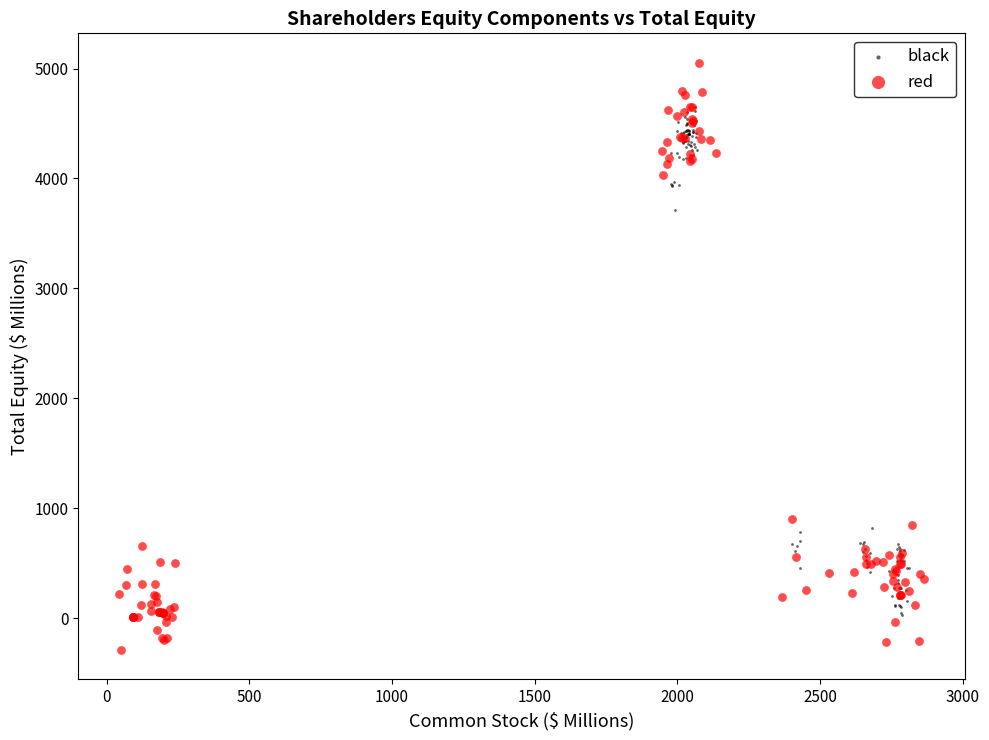

Which series reaches the maximum Y coordinate?

red